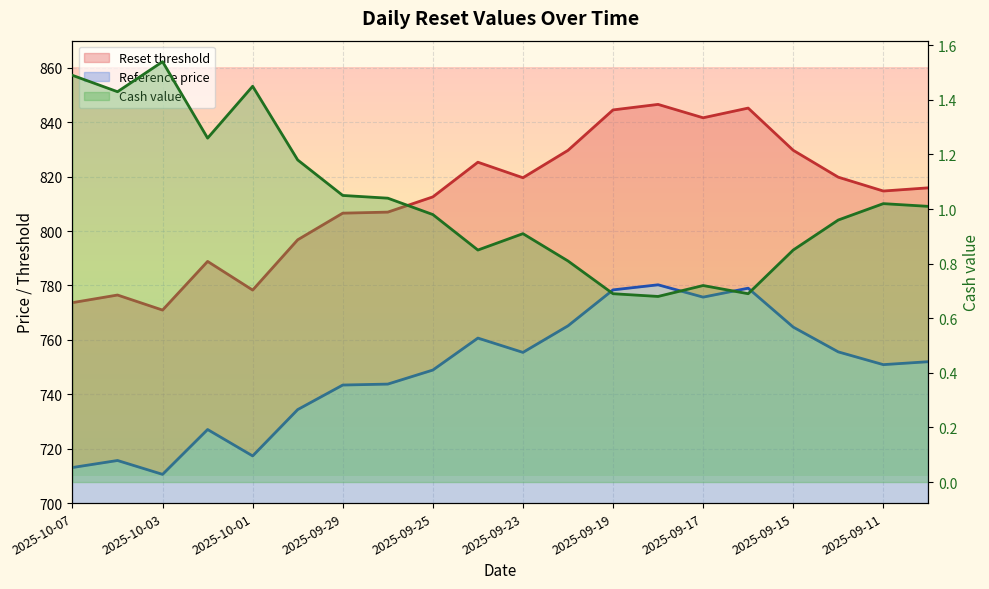

Which series changed the most between 2025-10-01 and 19?

Reset threshold